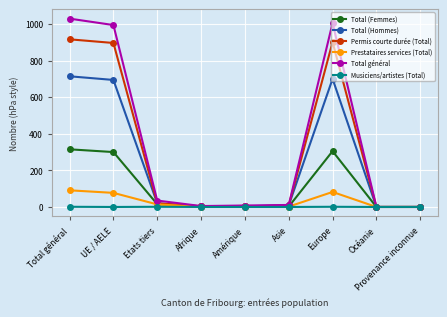

Which series has the largest range (max minus min)?

Total général